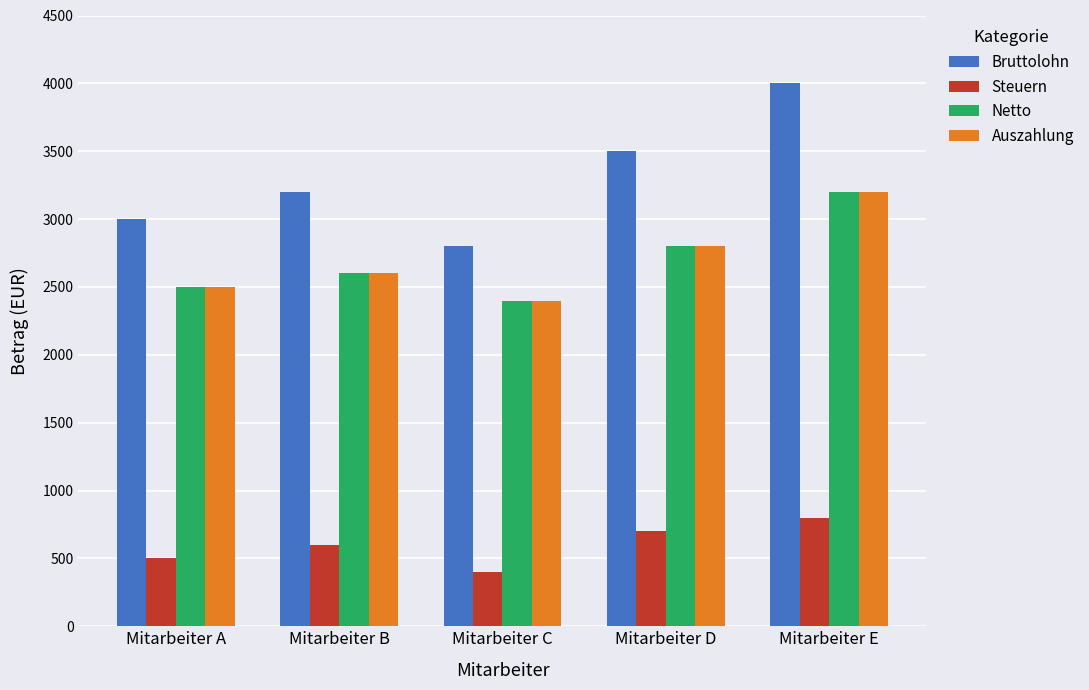

Which series changed the most between Mitarbeiter C and Mitarbeiter D?

Bruttolohn